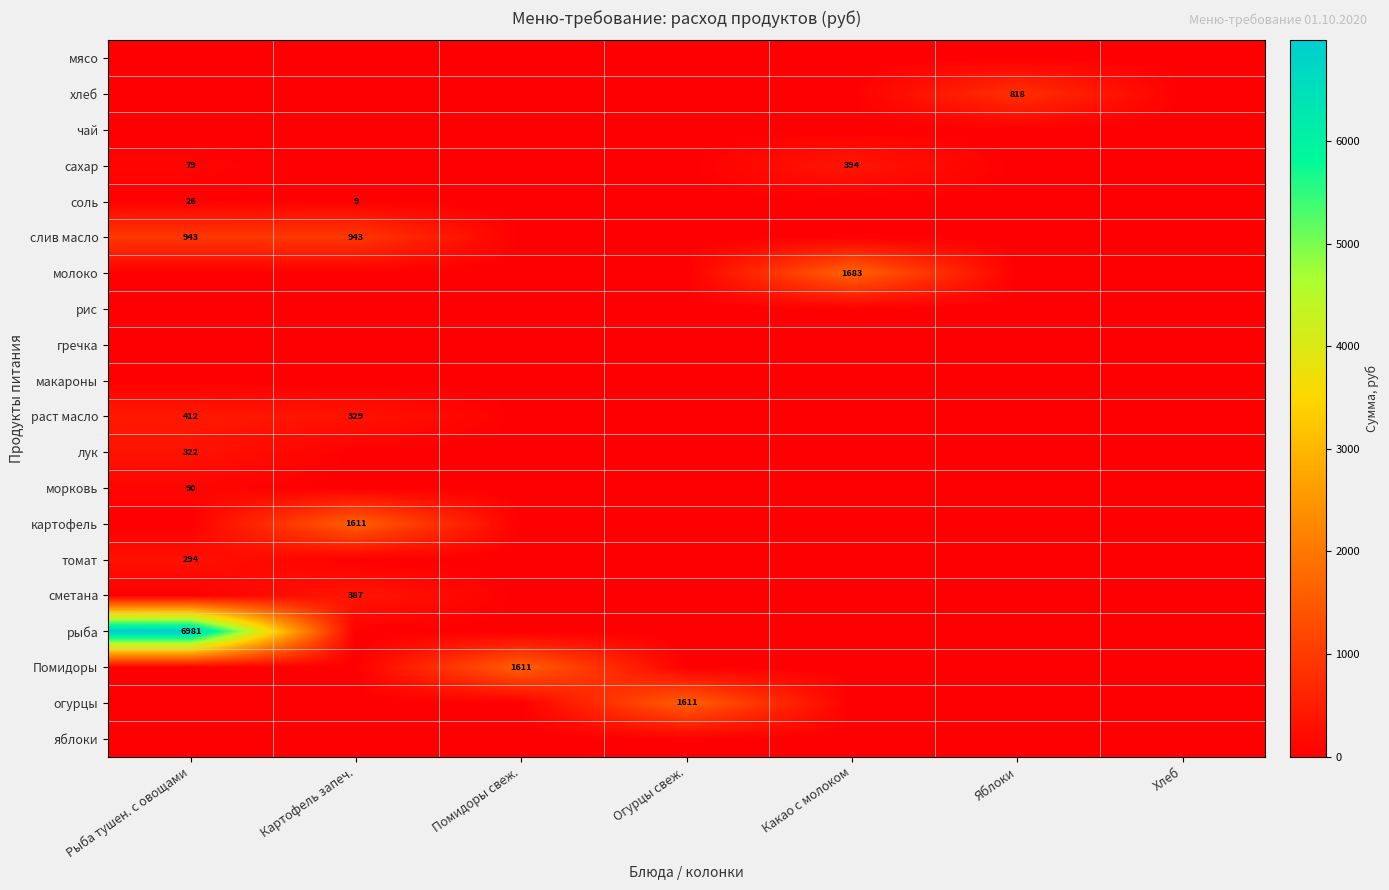

True or false: сахар has a value of 394 at Какао с молоком.

True